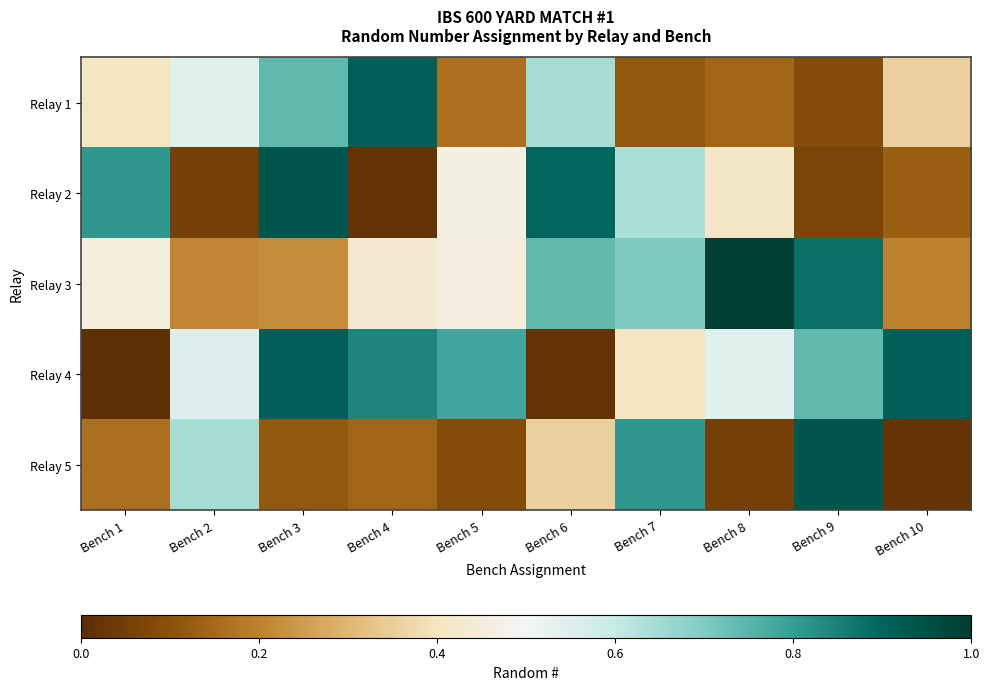

What is the difference between the highest and lowest values at Bench 5?

0.7